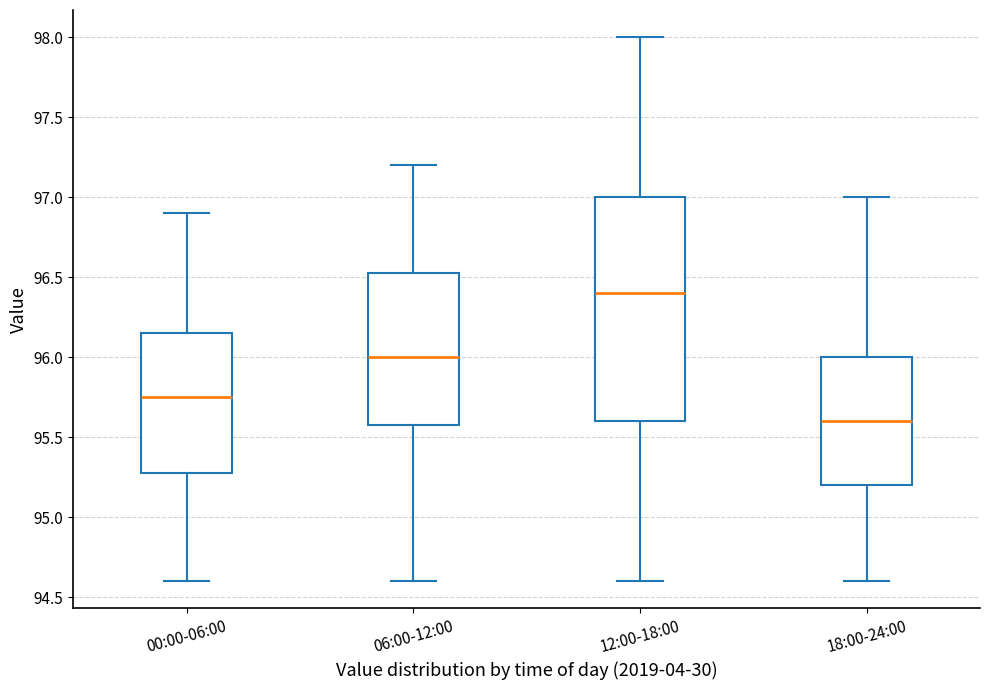

Reading left to right, read every box against the y-axis: the position of its median line, the range the box covers, and the ends of its whiskers. The values are not printed on the chart, so give them approximately, as read against the axis.

00:00-06:00: median 95.75, box 95.30 to 96.15, whiskers 94.60 to 96.90
06:00-12:00: median 96.00, box 95.60 to 96.55, whiskers 94.60 to 97.20
12:00-18:00: median 96.40, box 95.60 to 97.00, whiskers 94.60 to 98.00
18:00-24:00: median 95.60, box 95.20 to 96.00, whiskers 94.60 to 97.00